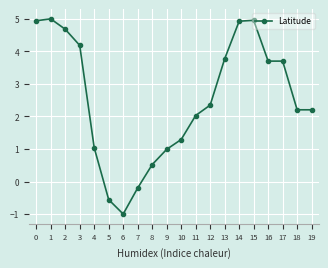

What is the maximum value shown in the chart?

5.0